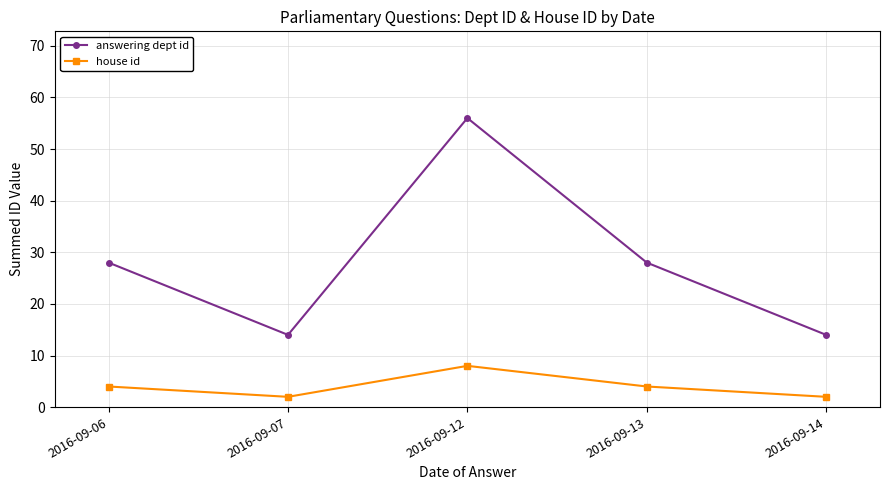

What are all the series names shown in the legend?

answering dept id, house id